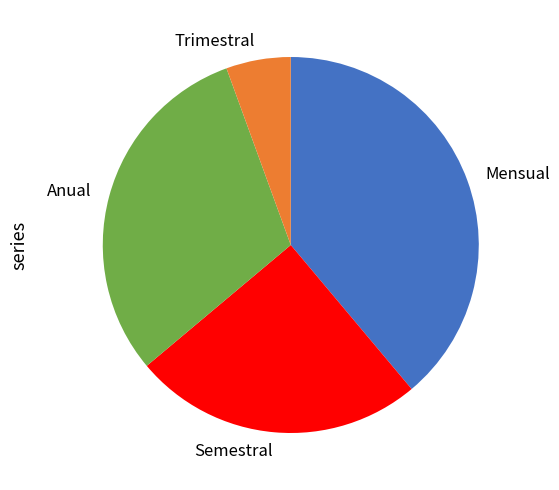

Does any single category account for the majority?

No